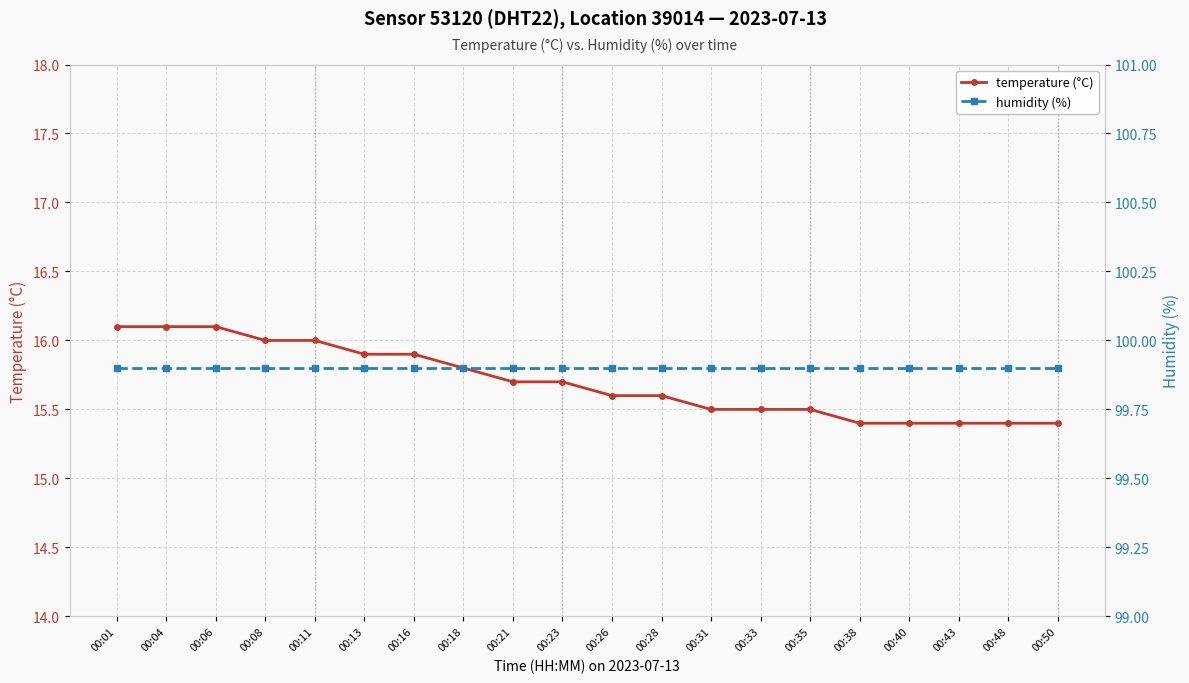

True or false: temperature (°C) has more than 1 points higher than both neighbors.

False